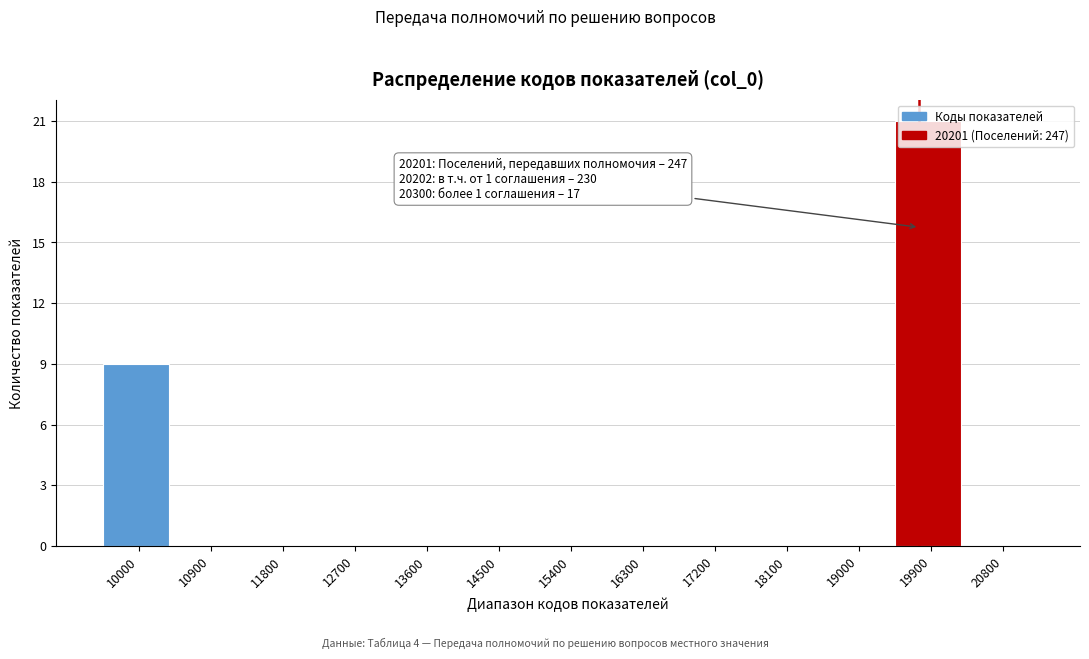

What is the sum of all values?

30